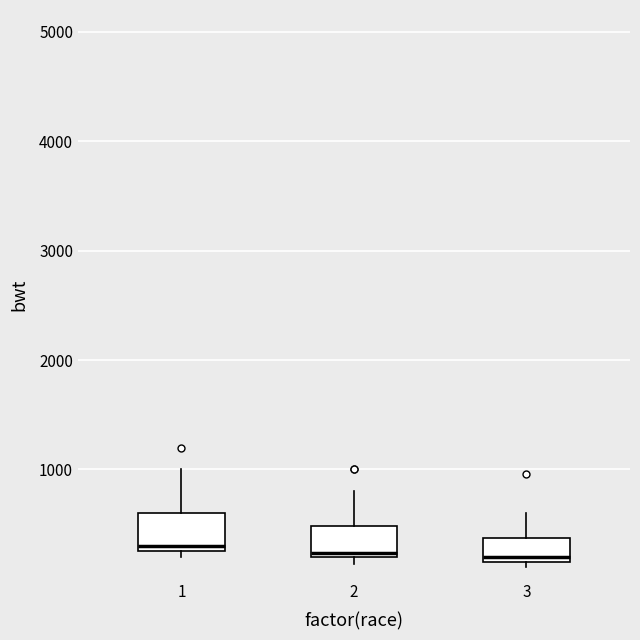

Reading left to right, transcribe this box plot: for each box, give where its median line is, the range the box spans, and where its two whiskers end, as read against the y-axis. The values are not printed on the chart, so give them approximately, as read against the axis.

1: median 300 (just above the box's lower edge), box 300 to 600, whiskers 200 to 1000
2: median 200 (just above the box's lower edge), box 200 to 500, whiskers 100 to 800
3: median 200 (just above the box's lower edge), box 200 to 400, whiskers 100 to 600